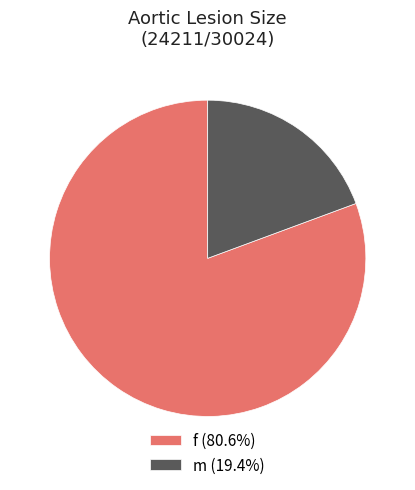

Which slice represents more than half of the pie?

f